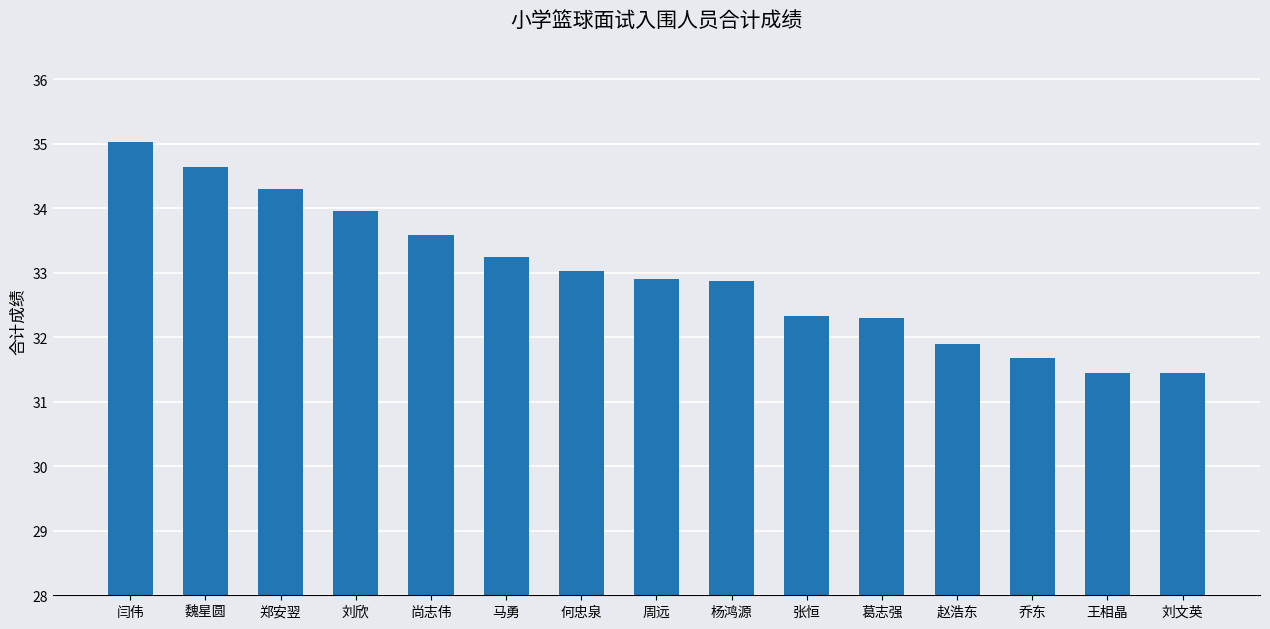

Is it true that the value at 杨鸿源 is 32.9?

True